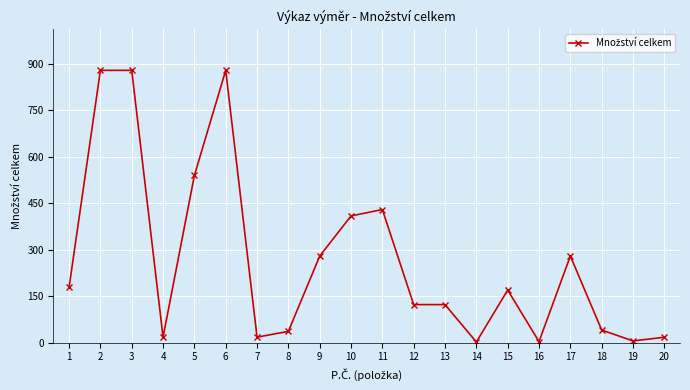

The value at 11 is 429.9. True or false?

True